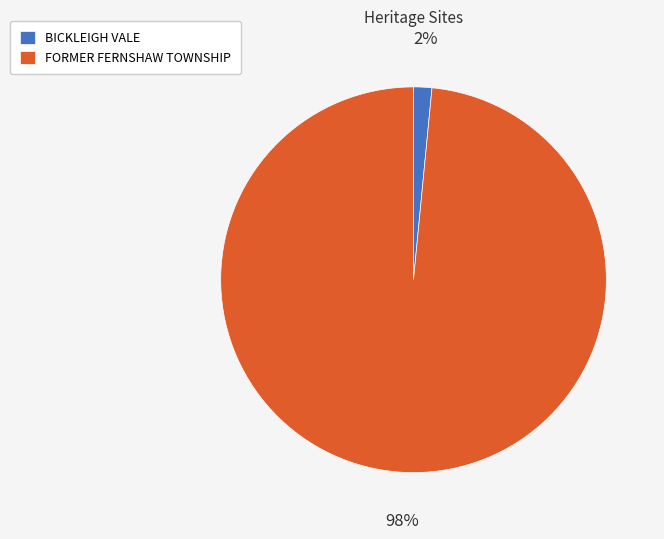

Between BICKLEIGH VALE and FORMER FERNSHAW TOWNSHIP, which is larger?

FORMER FERNSHAW TOWNSHIP